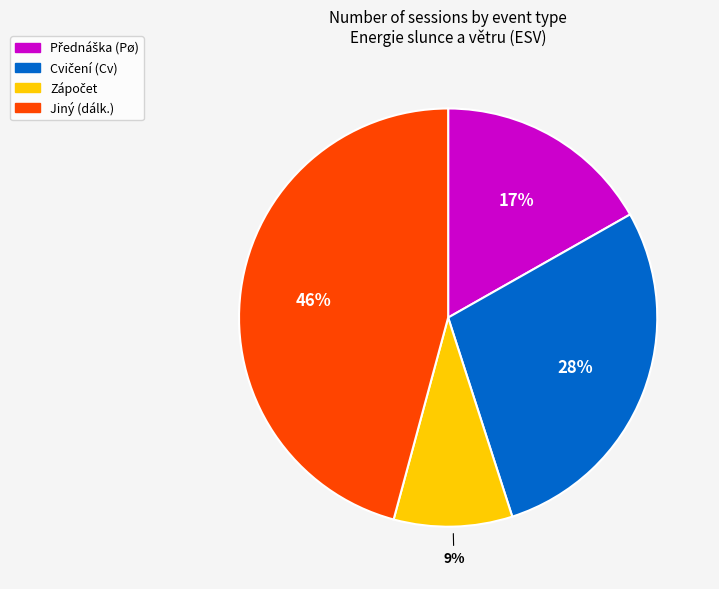

Does any single category account for the majority?

No